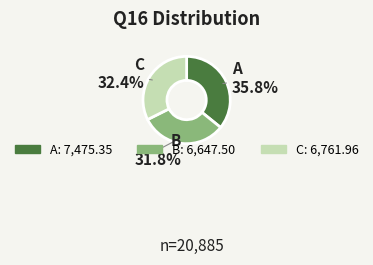

How much of the chart is everything except B?

68.2%